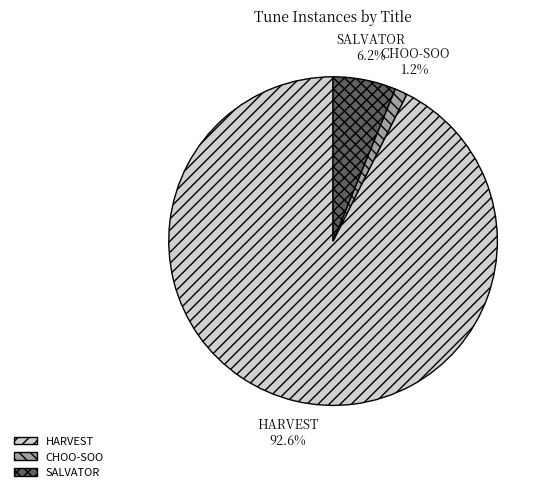

What percentage is the SALVATOR slice, to the nearest percent?

6%